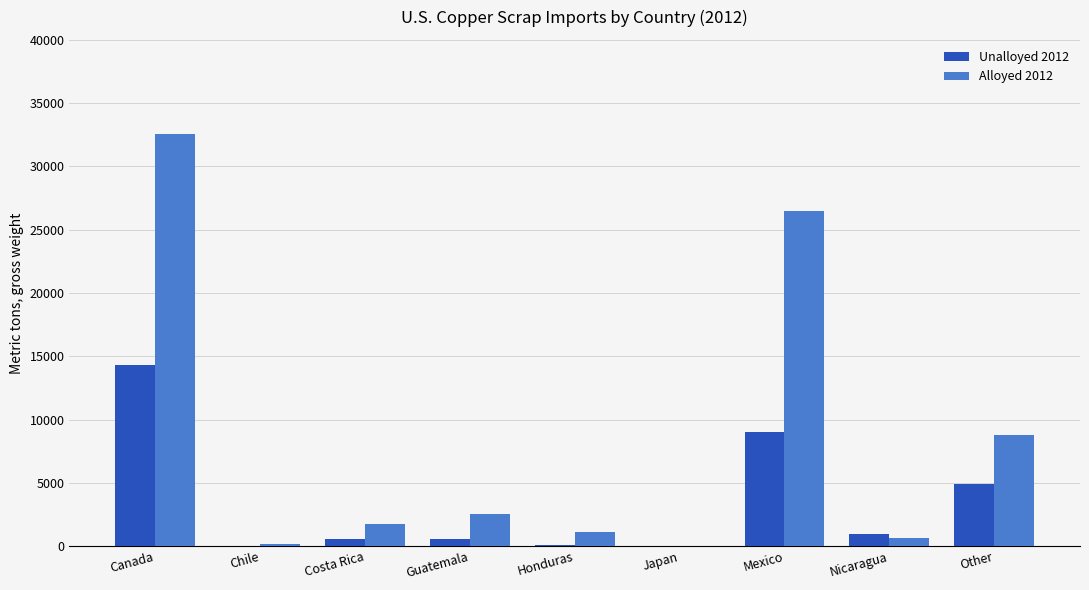

True or false: Alloyed 2012 has a value of 21782 at Canada.

False